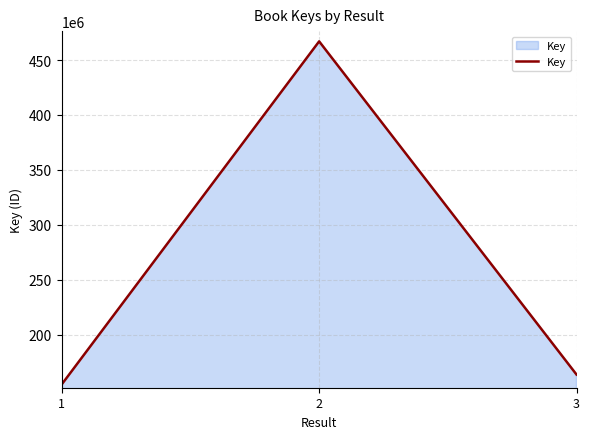

What is the average value?

261922324